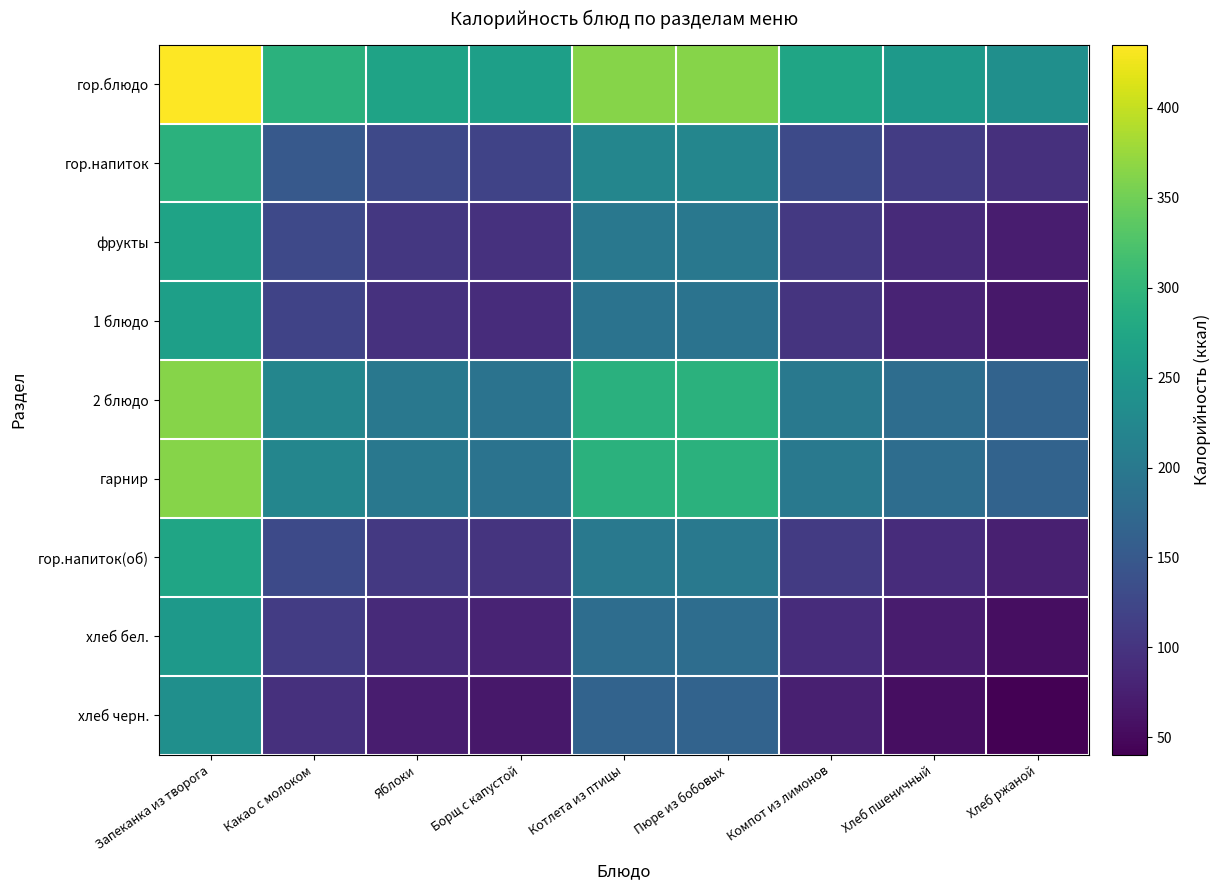

What is the minimum value shown in the chart?

40.4